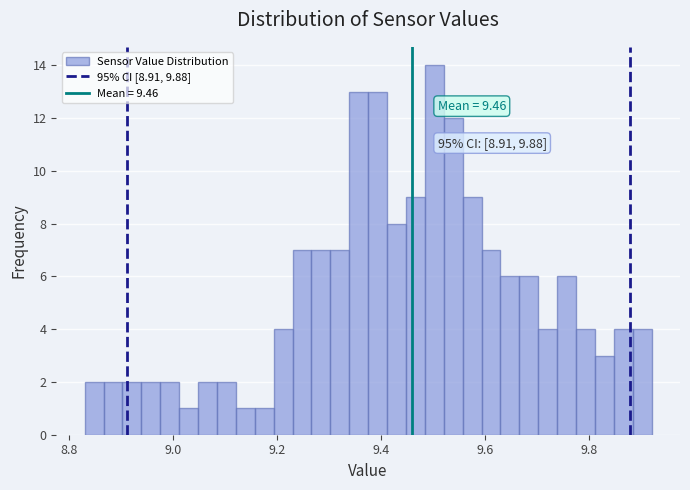

Read against the x-axis, roughly where is the centre of the tallest bar?

9.50